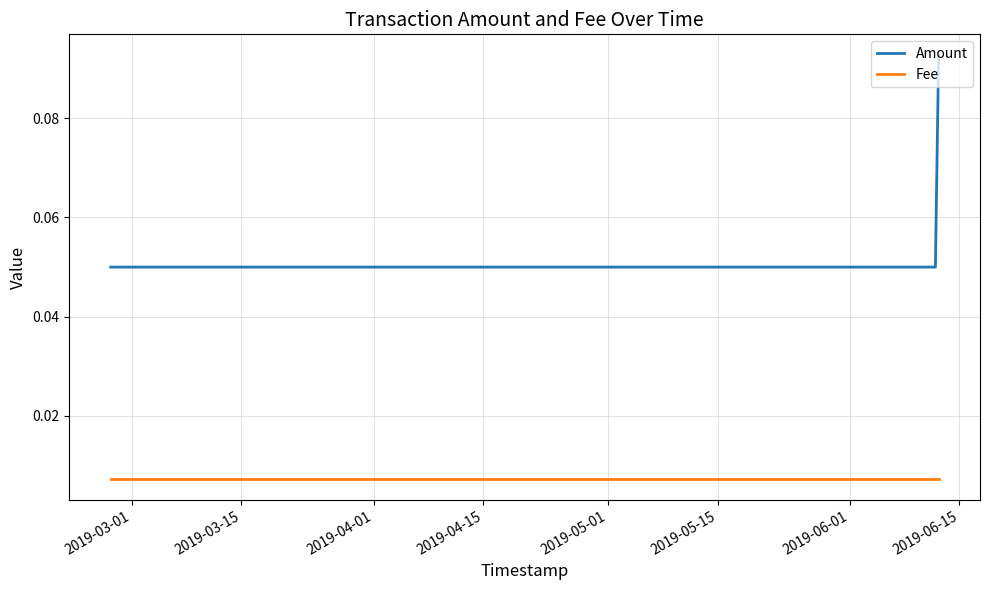

Which series has the widest spread of values?

Amount